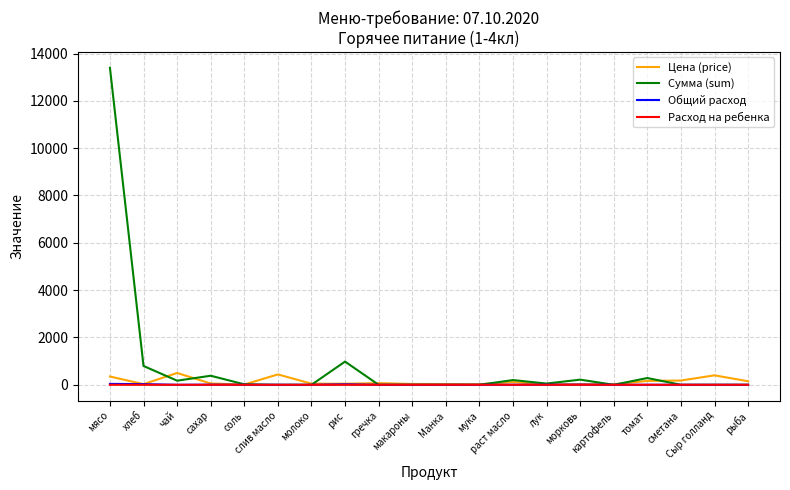

Which series has the largest range (max minus min)?

Сумма (sum)